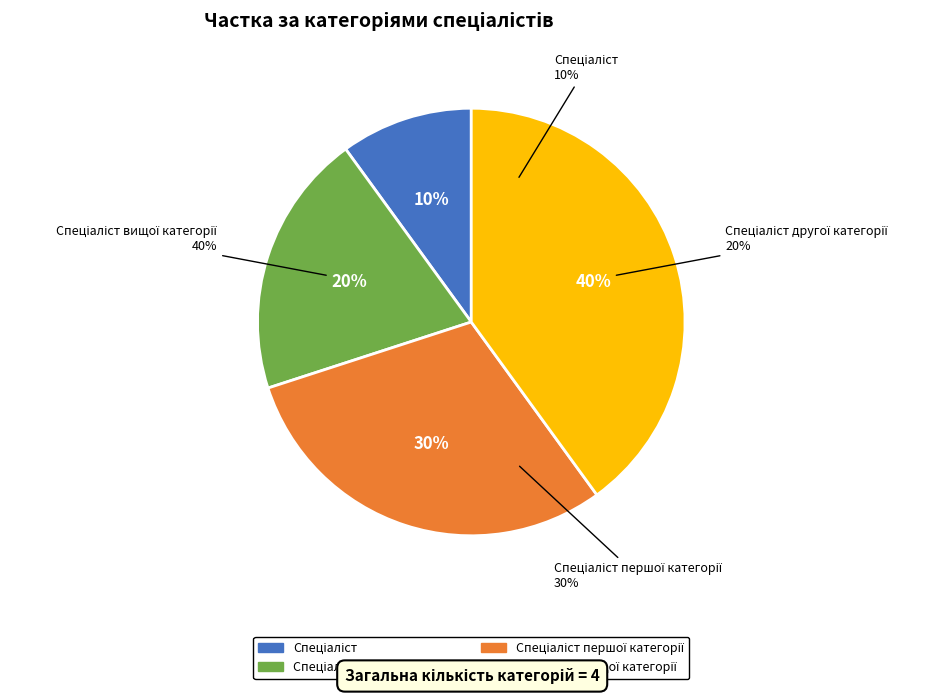

Count the number of slices in the pie.

4